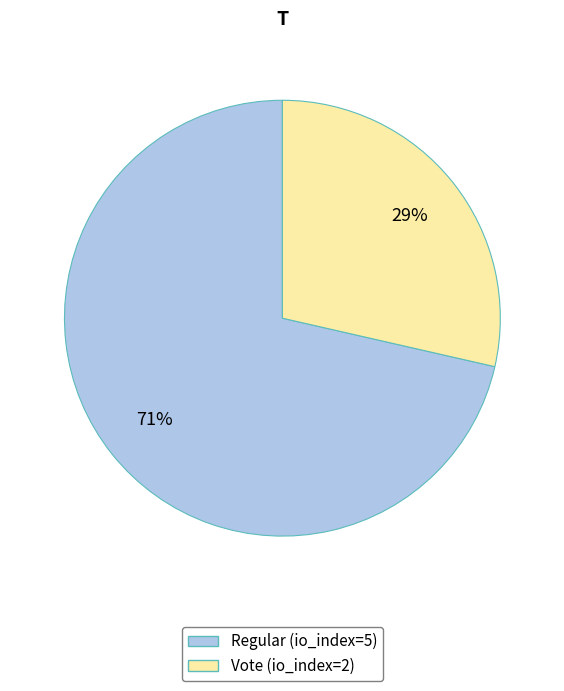

Rank the categories by value from lowest to highest.

Vote (io_index=2), Regular (io_index=5)